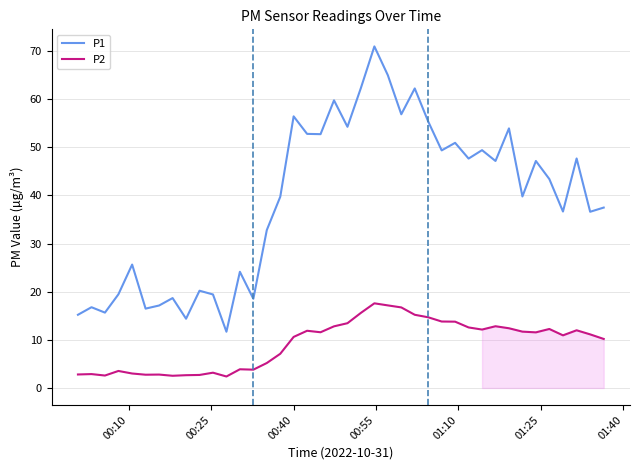

Which series has the widest spread of values?

P1